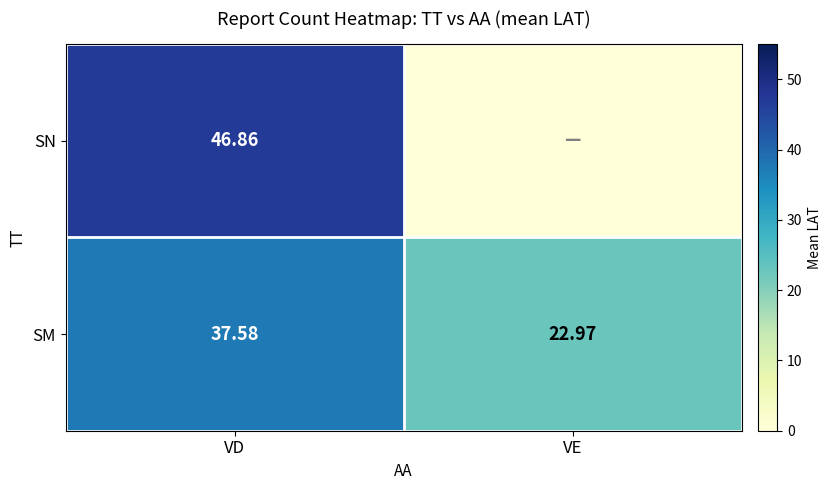

At which label does SM first exceed 37?

VD